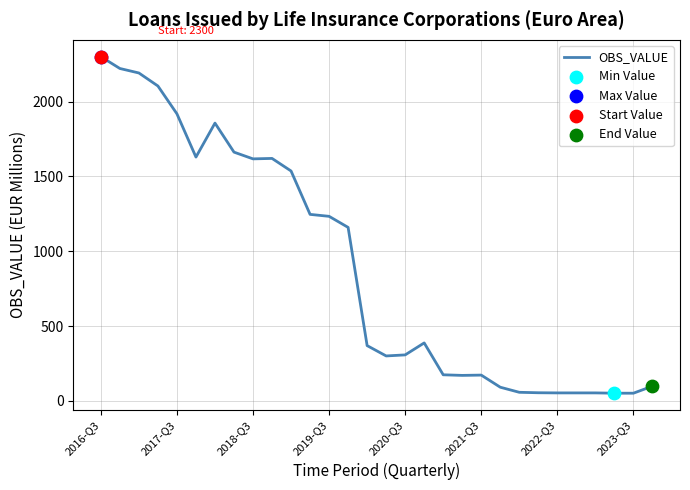

What is the difference between the maximum and minimum values?

2249